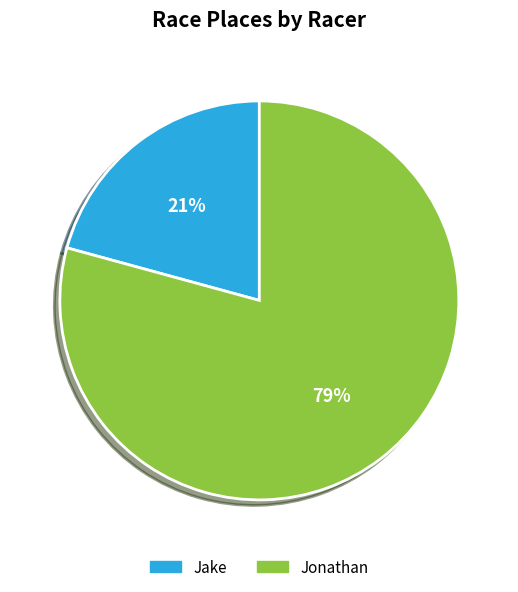

Does Jonathan account for over 50% of the chart?

Yes